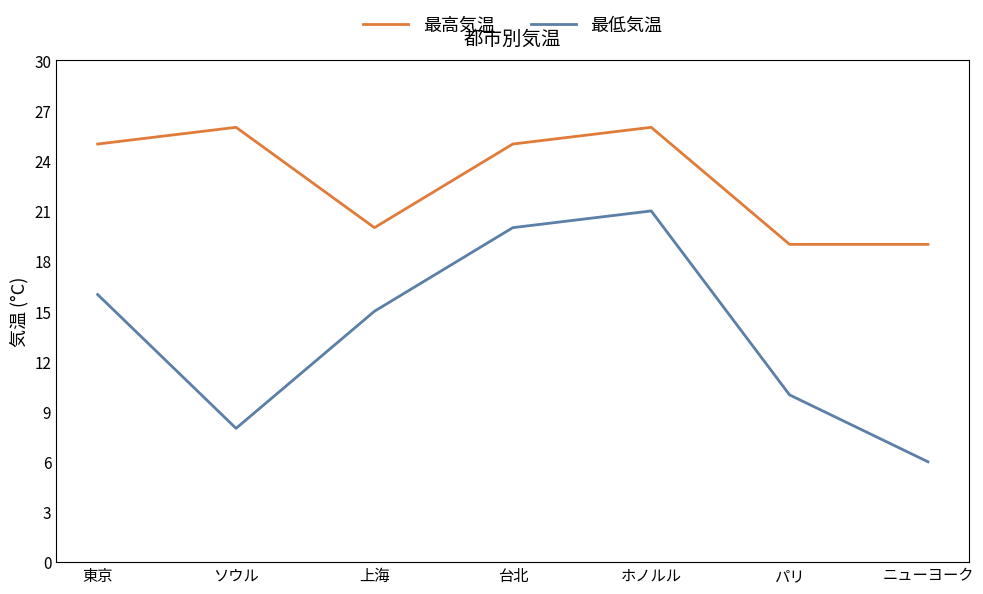

True or false: 最低気温 and 最高気温 cross at least once.

False